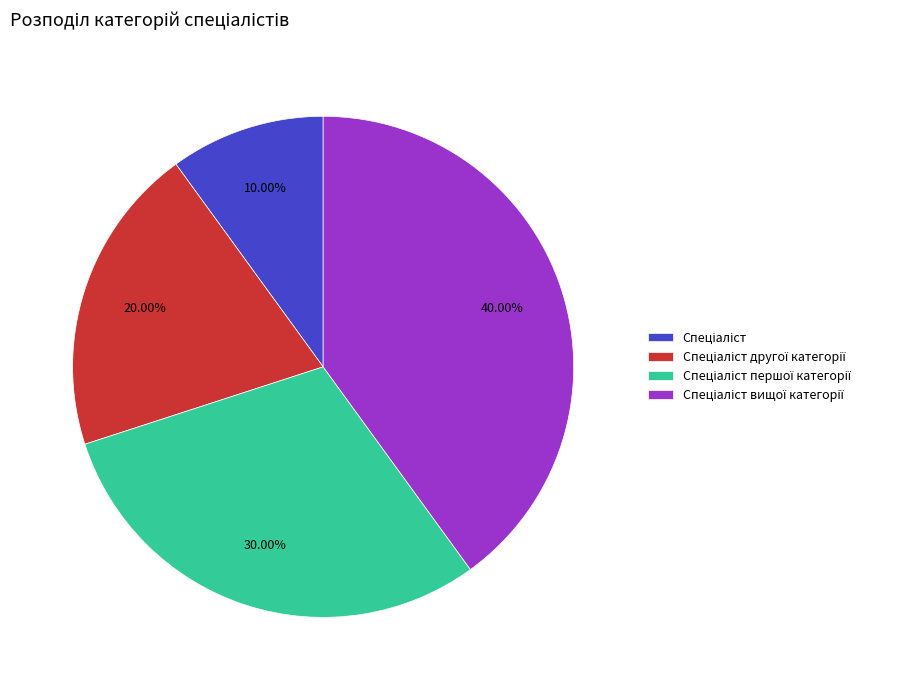

To the nearest percent, what is the difference between the largest and smallest slice percentages?

30%